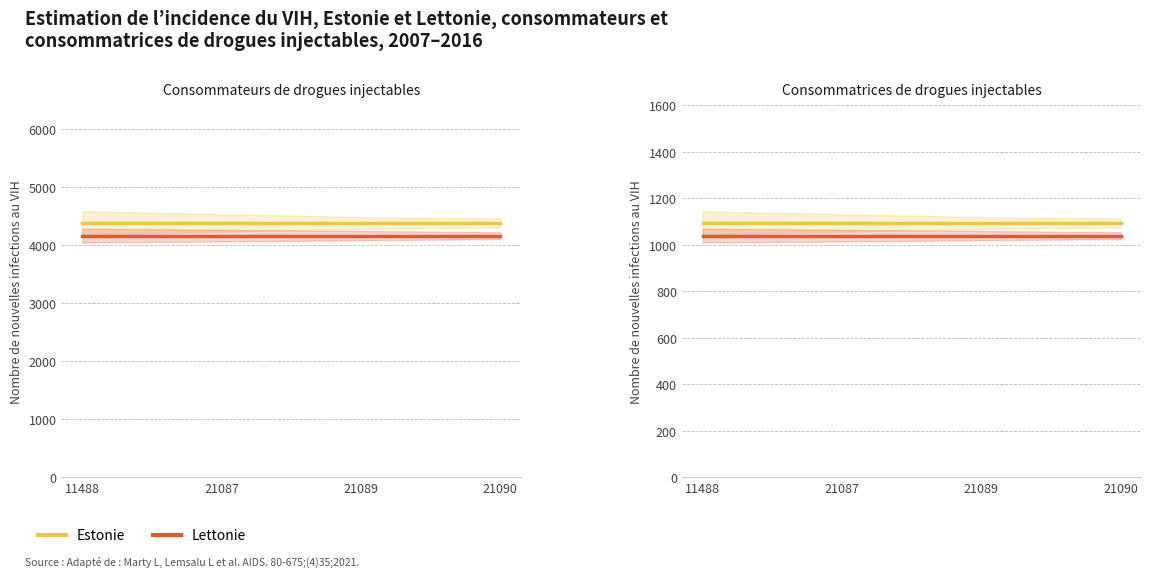

How many lines are shown in the chart?

2